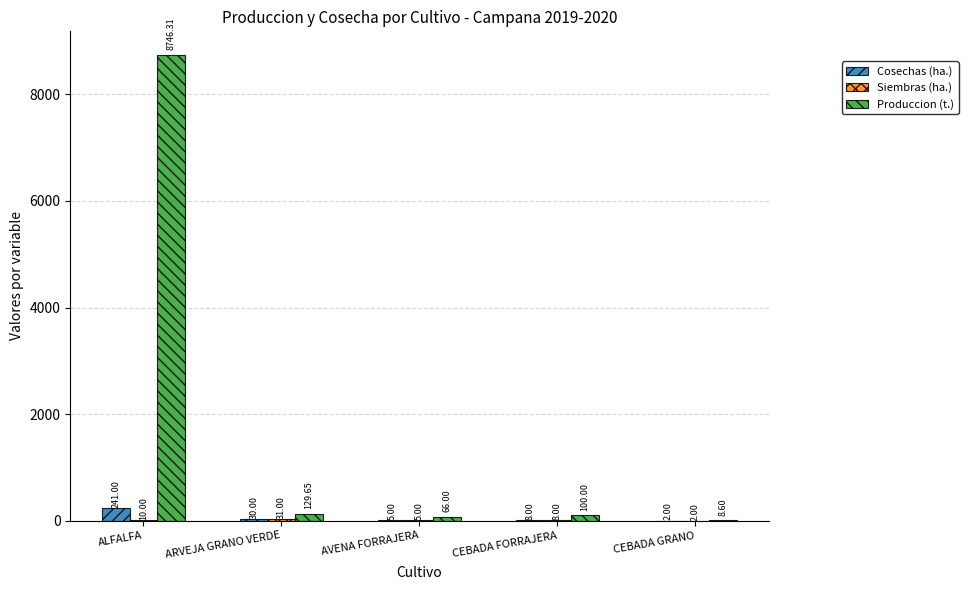

Which series changed the most between ARVEJA GRANO VERDE and CEBADA FORRAJERA?

Produccion (t.)